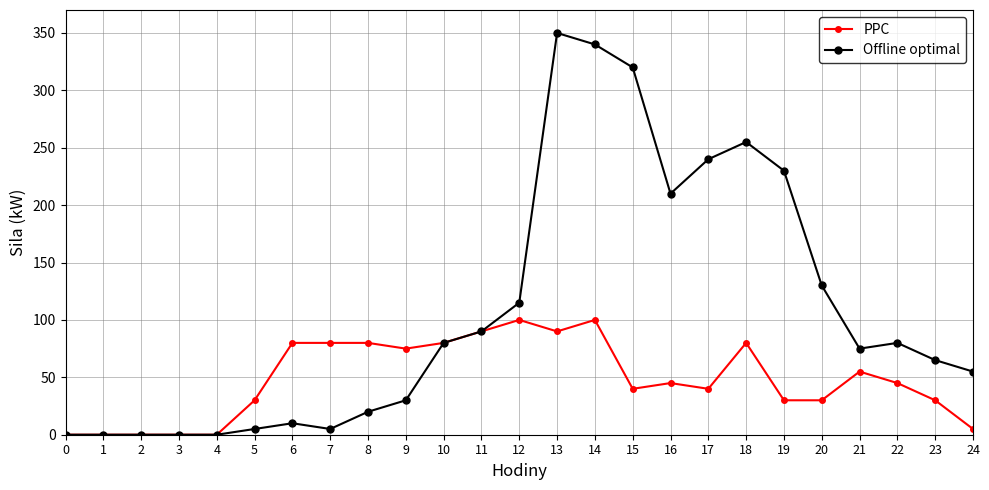

What are all the series names shown in the legend?

PPC, Offline optimal